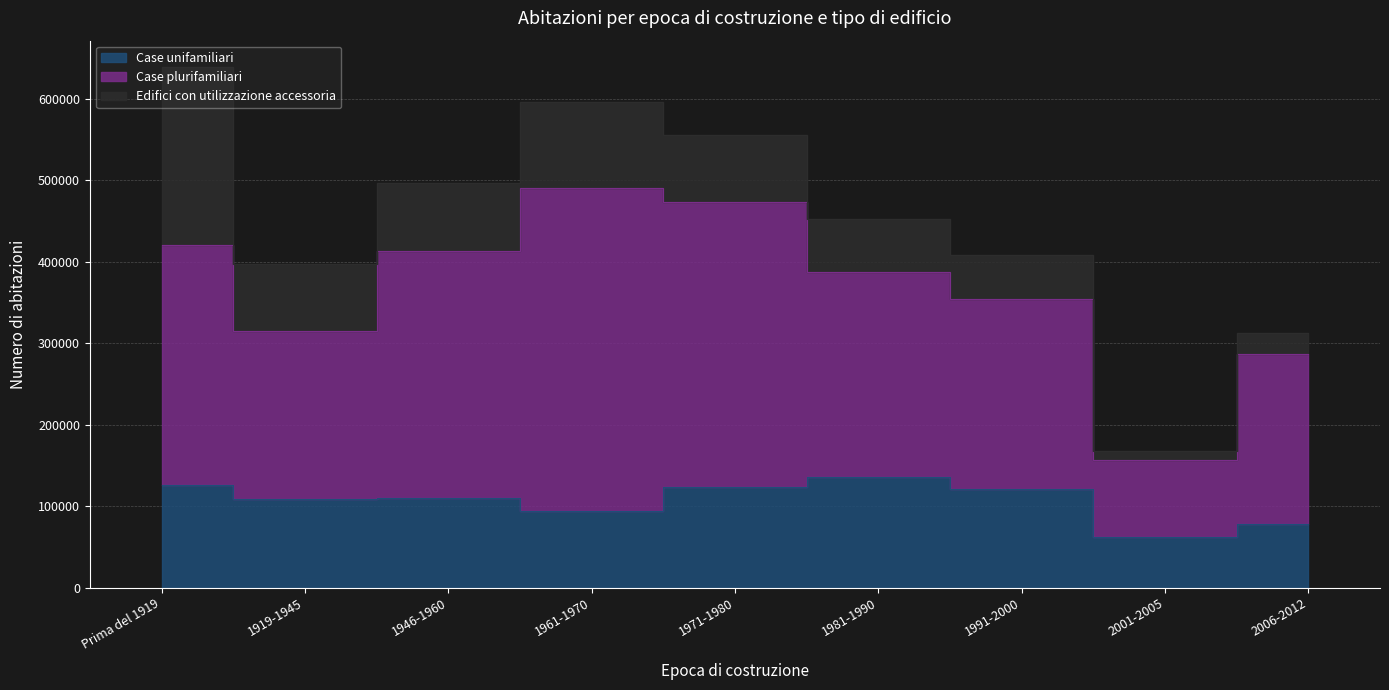

Is the value of Case plurifamiliari at 1946-1960 greater than the value of Edifici con utilizzazione accessoria at 1919-1945?

Yes